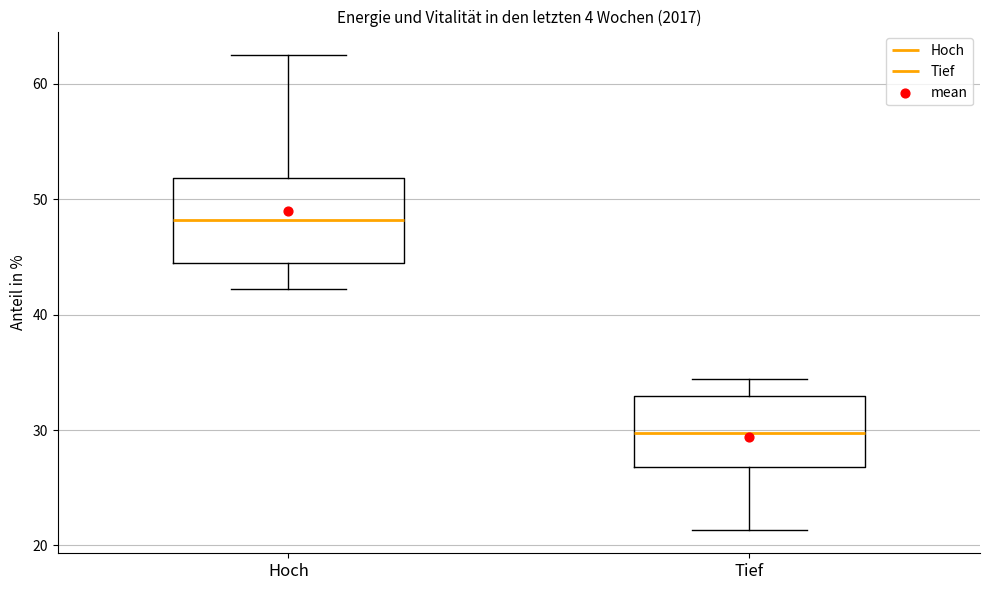

Which box's median line is the lowest?

Tief